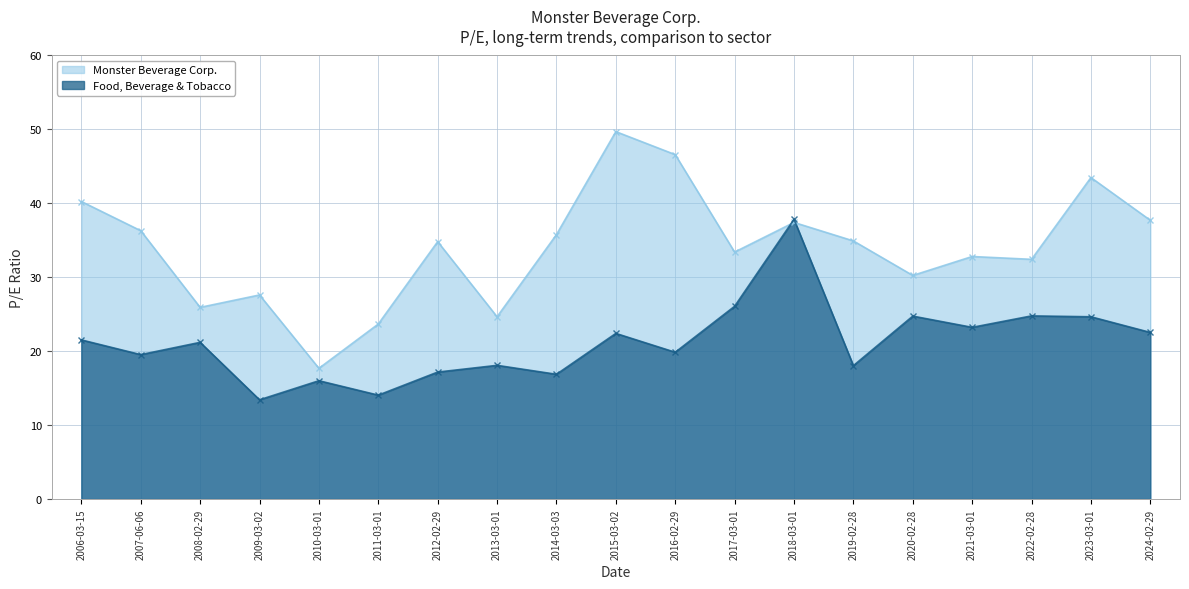

Between 2021-03-01 and 2024-02-29, which is larger?

2024-02-29